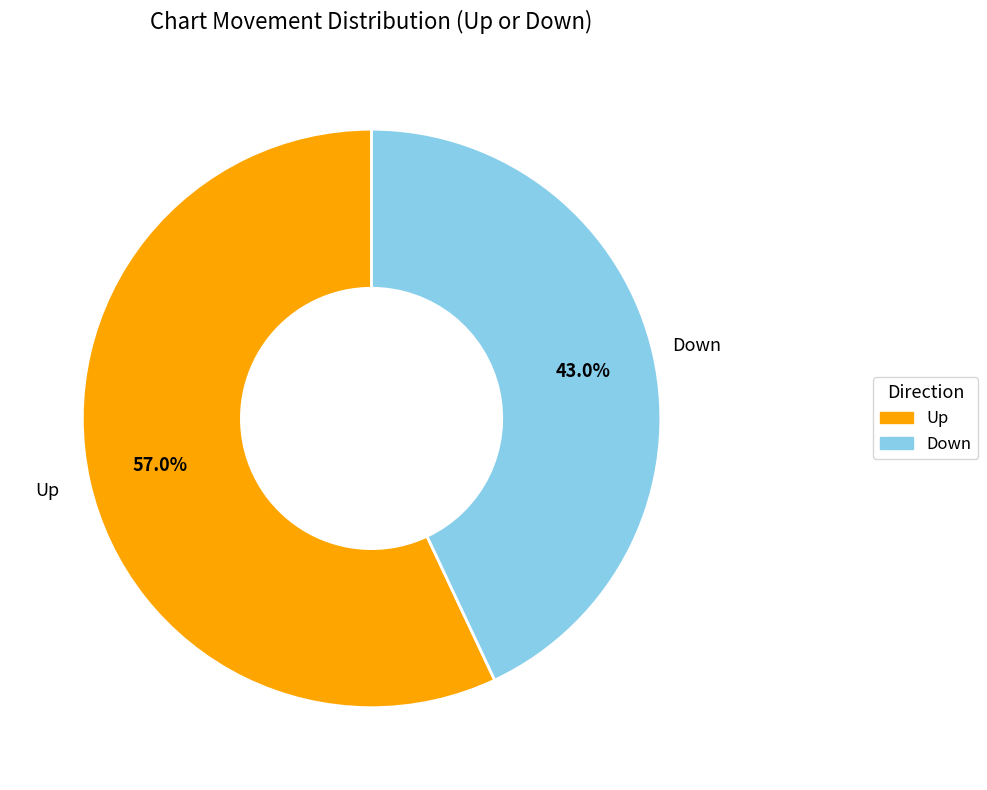

Is there any slice that represents more than half of the pie?

Yes